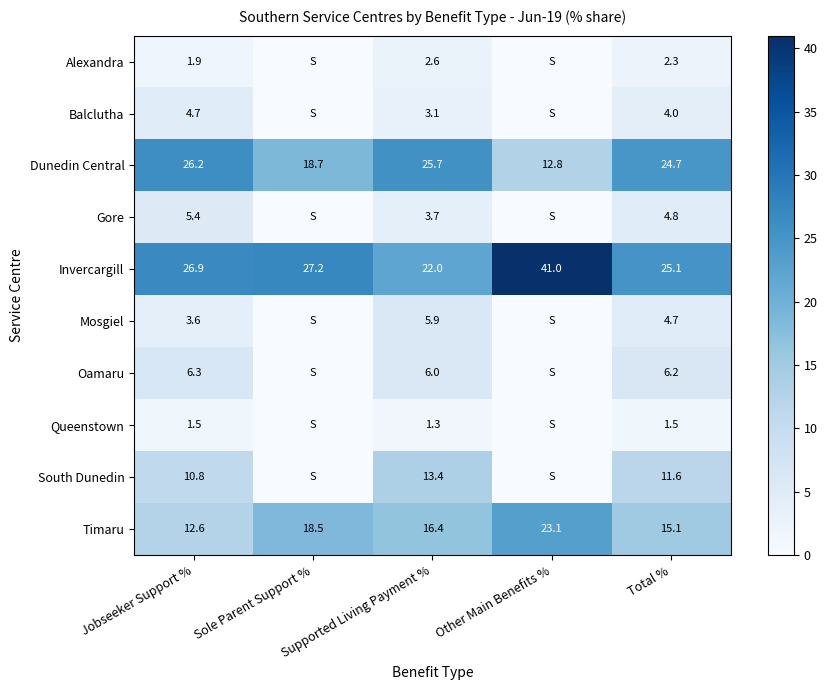

How many values in the Invercargill series are below 26?

2